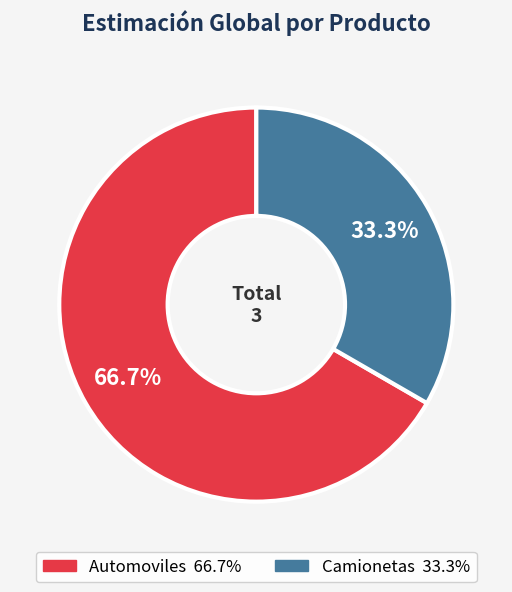

To the nearest percent, what percentage of the pie is Automoviles?

67%